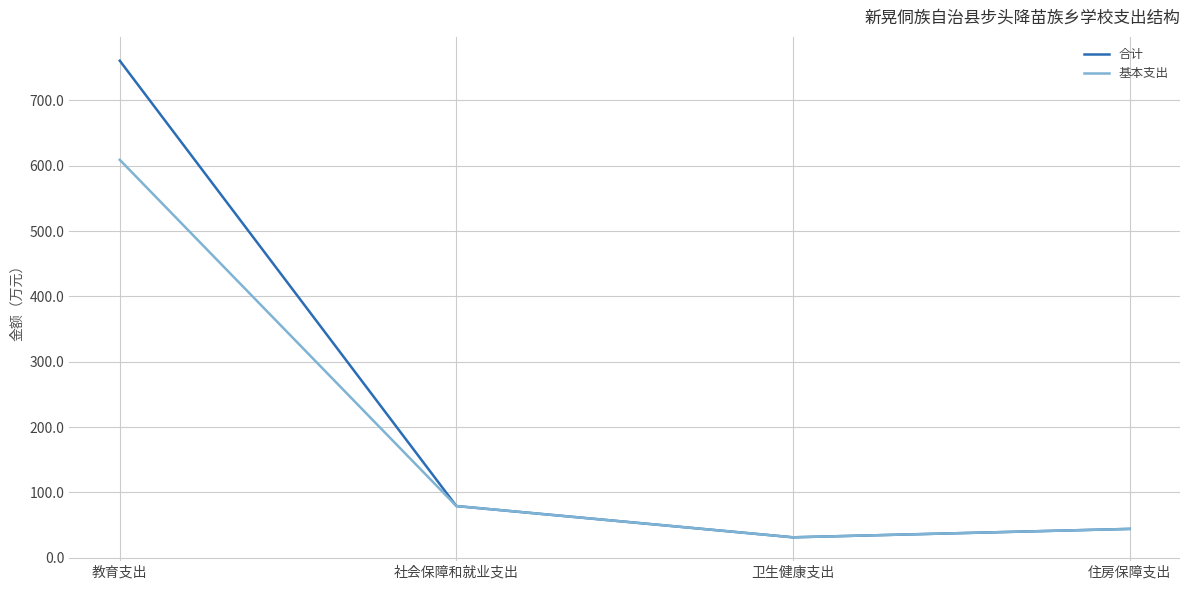

List the labels in order of 基本支出 value, largest first.

教育支出, 社会保障和就业支出, 住房保障支出, 卫生健康支出